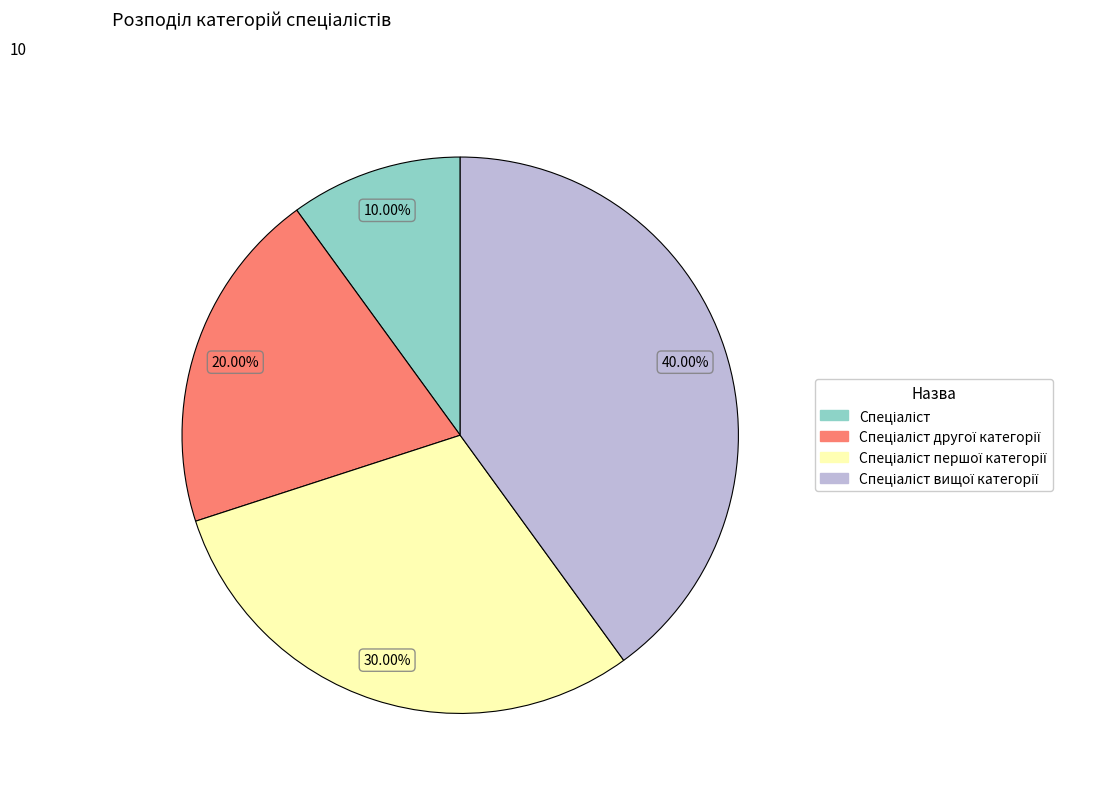

Is there any slice that represents more than half of the pie?

No